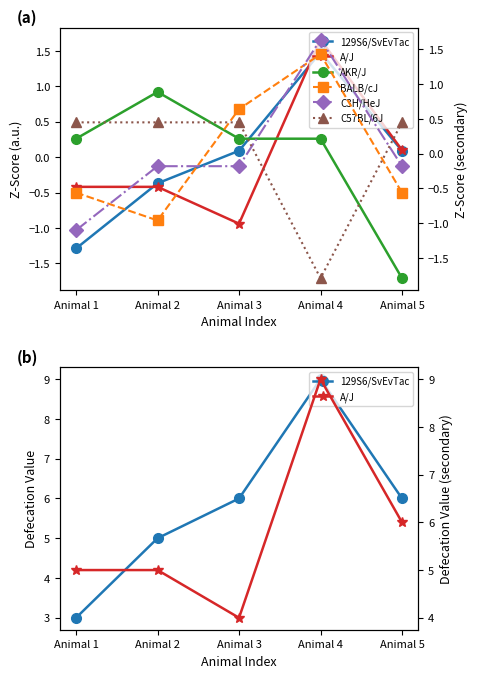

What are all the series names shown in the legend?

129S6/SvEvTac, A/J, AKR/J, BALB/cJ, C3H/HeJ, C57BL/6J